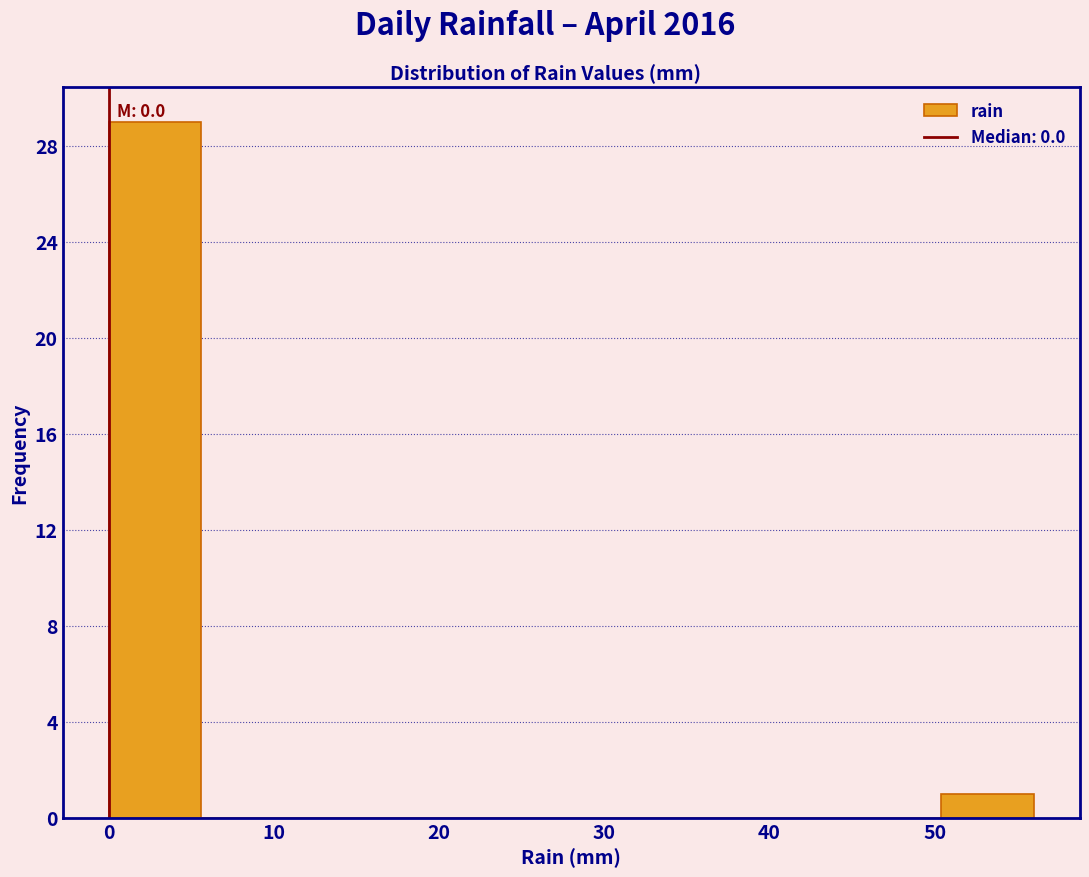

Over which range of the x-axis is the bar tallest?

0.0 to 5.6